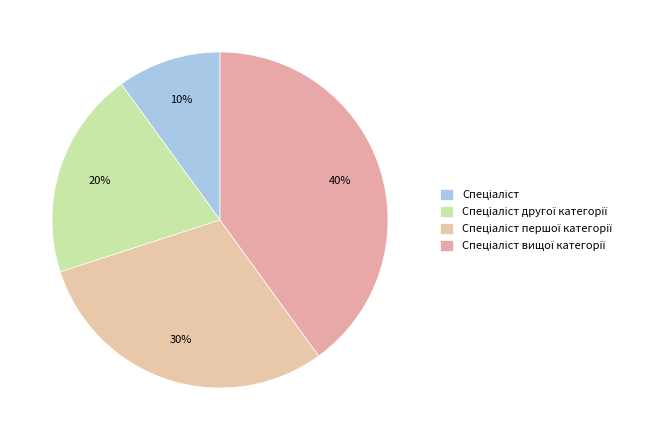

True or false: Спеціаліст першої категорії accounts for 43% of the total.

False